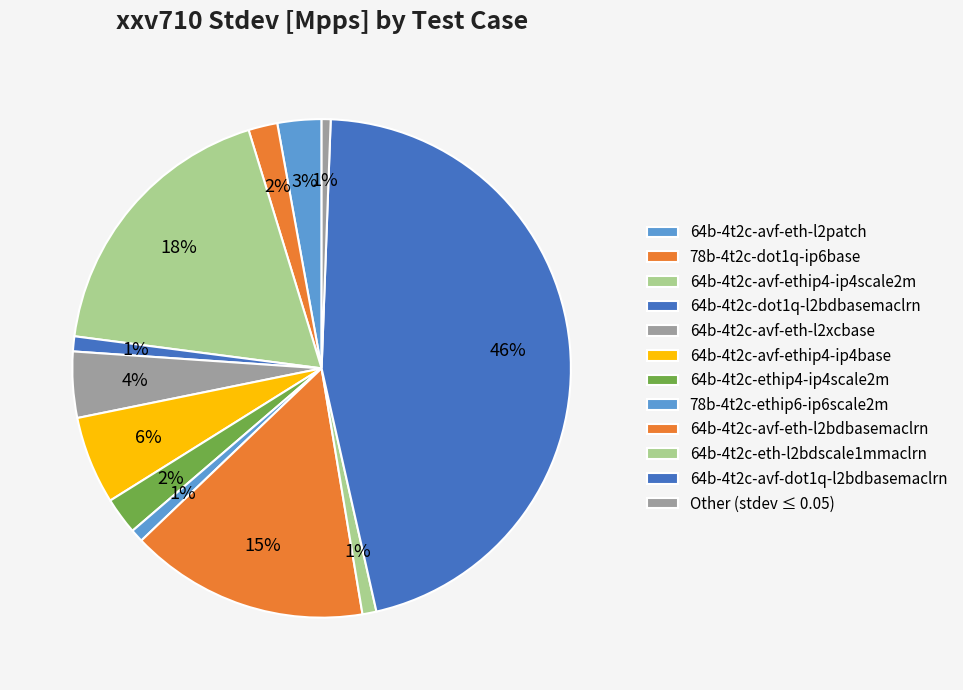

Between 78b-4t2c-ethip6-ip6scale2m and 64b-4t2c-avf-ethip4-ip4base, which is larger?

64b-4t2c-avf-ethip4-ip4base